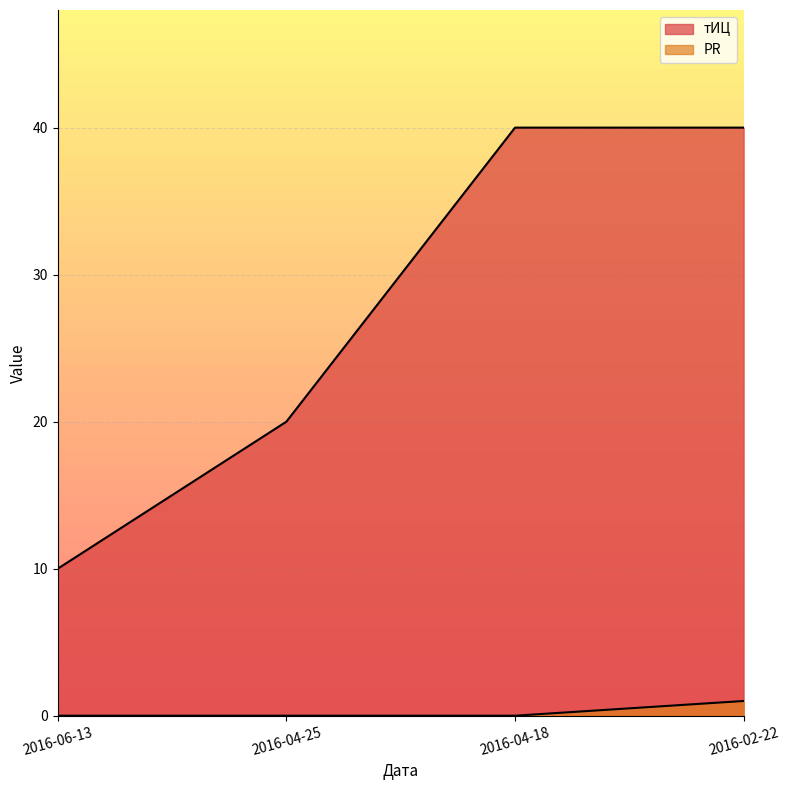

What is the value of the PR point at the 4th from the left?

1